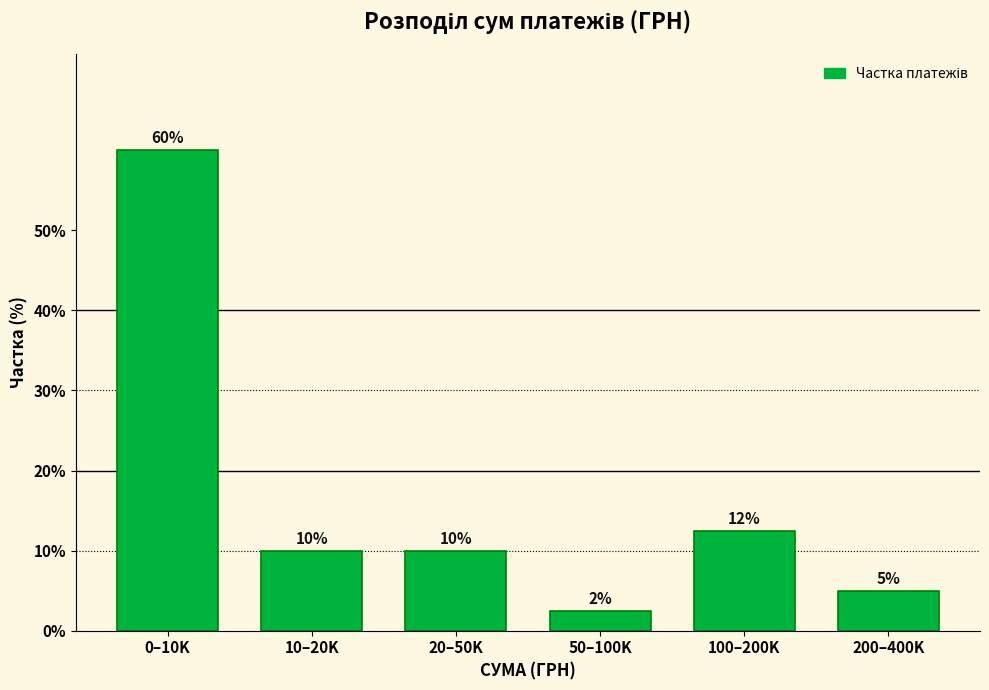

The value at 0–10K is 60.0. True or false?

True